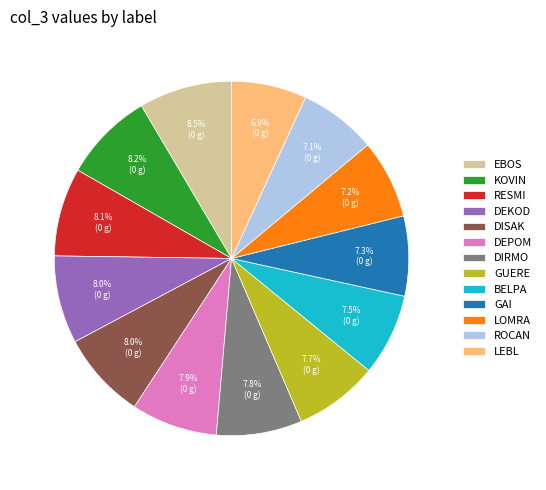

Approximately how many times larger is the value at DEPOM compared to EBOS?

0.9